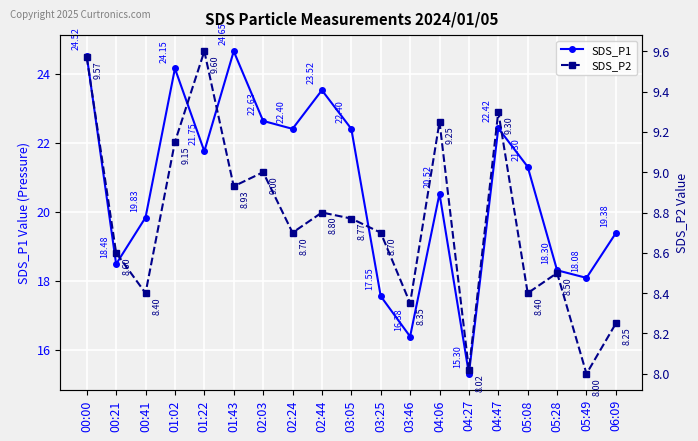

Where is the first local maximum for SDS_P1?

01:02